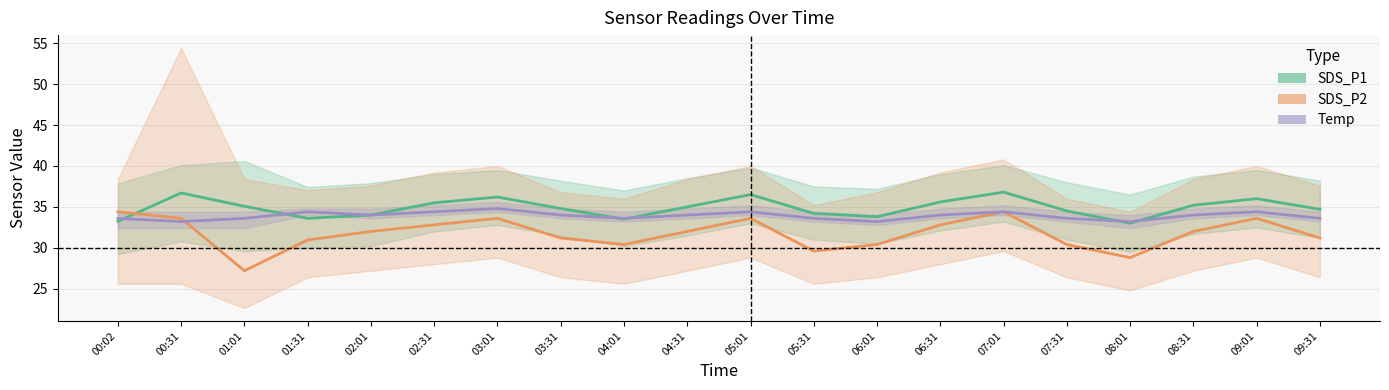

Rank the series by their average value, from highest to lowest.

SDS_P1, Temp, SDS_P2